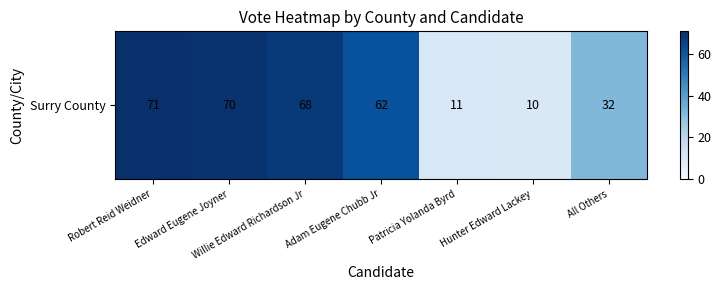

What is the difference between the second highest and minimum values?

60